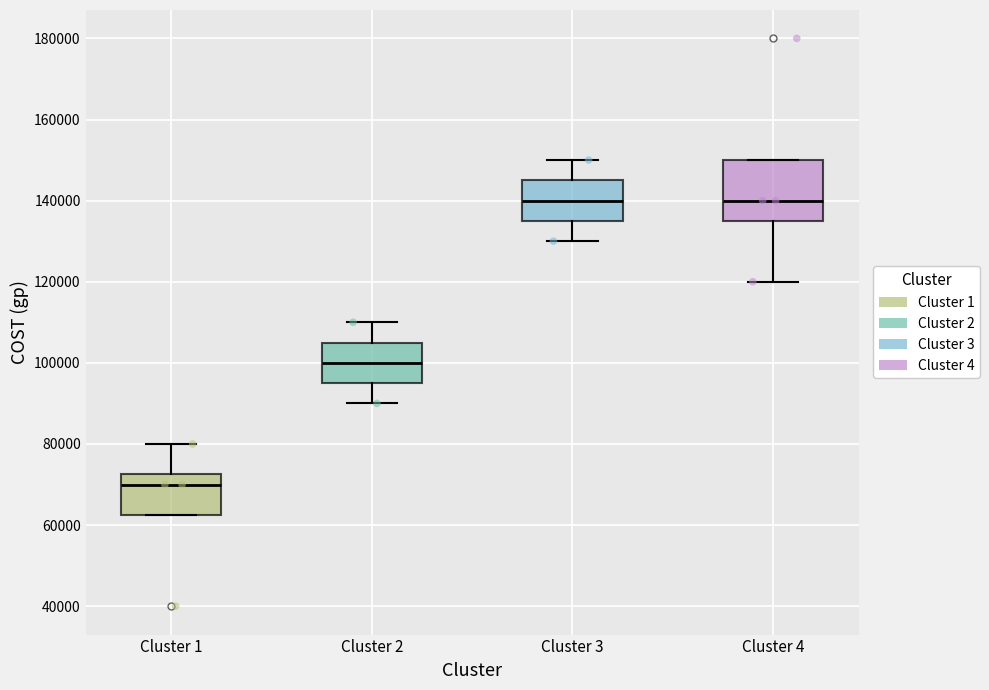

Where does the upper whisker of the box for Cluster 3 end on the y-axis? The values are not printed on the chart, so give them approximately, as read against the axis.

150000